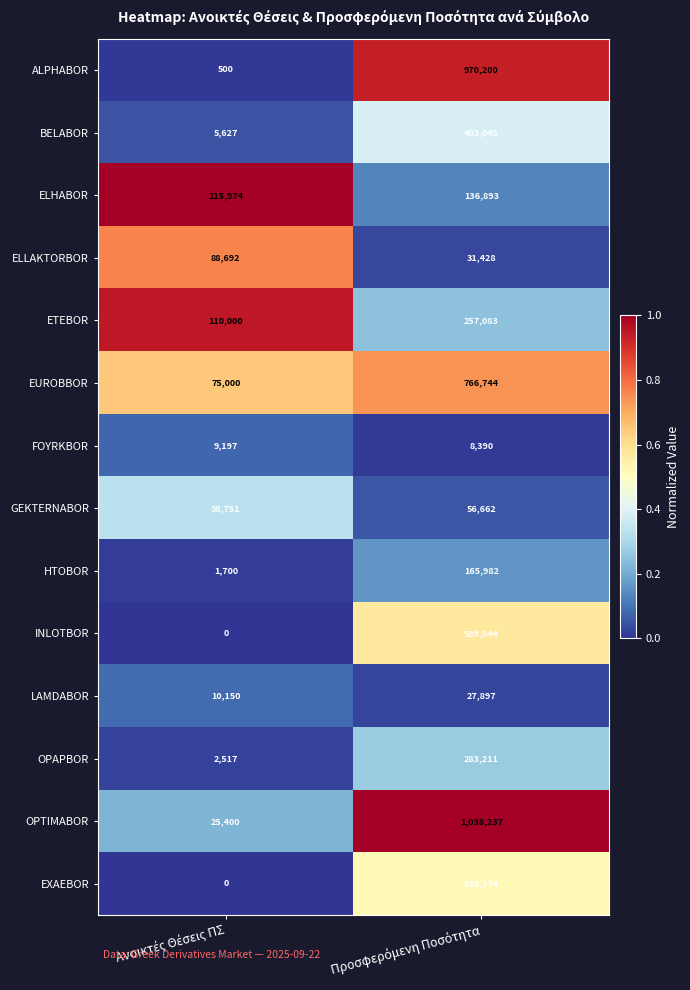

What is the difference between the maximum and minimum values in the ELLAKTORBOR series?

57264